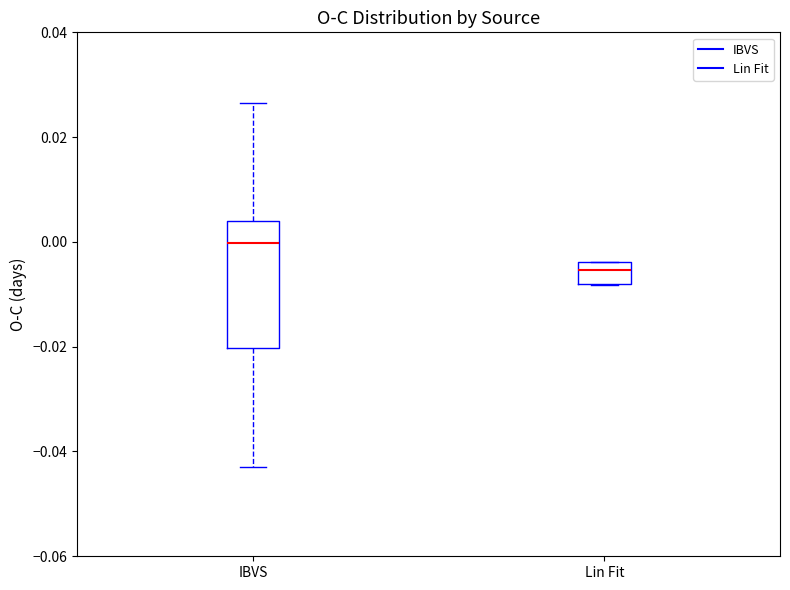

Comparing the boxes themselves (not the whiskers), which one is the tallest?

IBVS